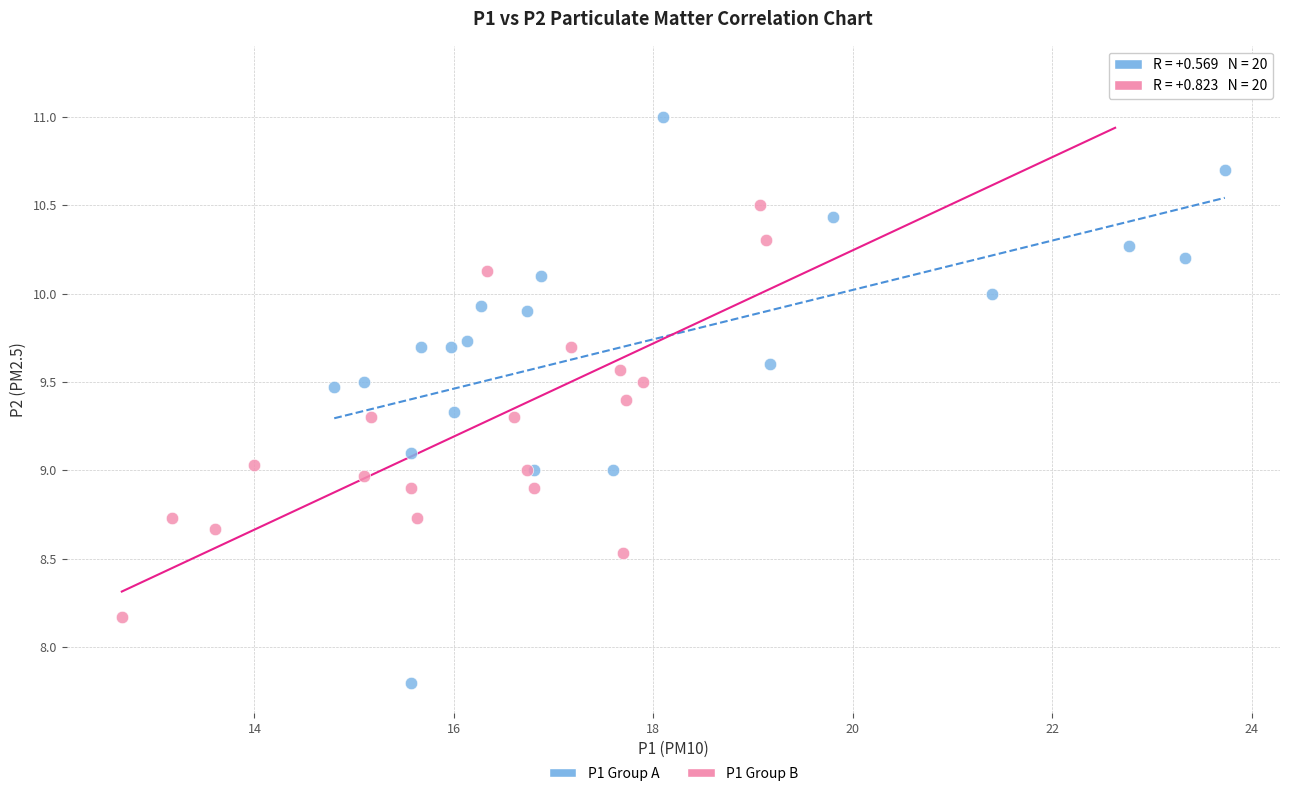

Which series reaches the maximum Y coordinate?

P1 Group B